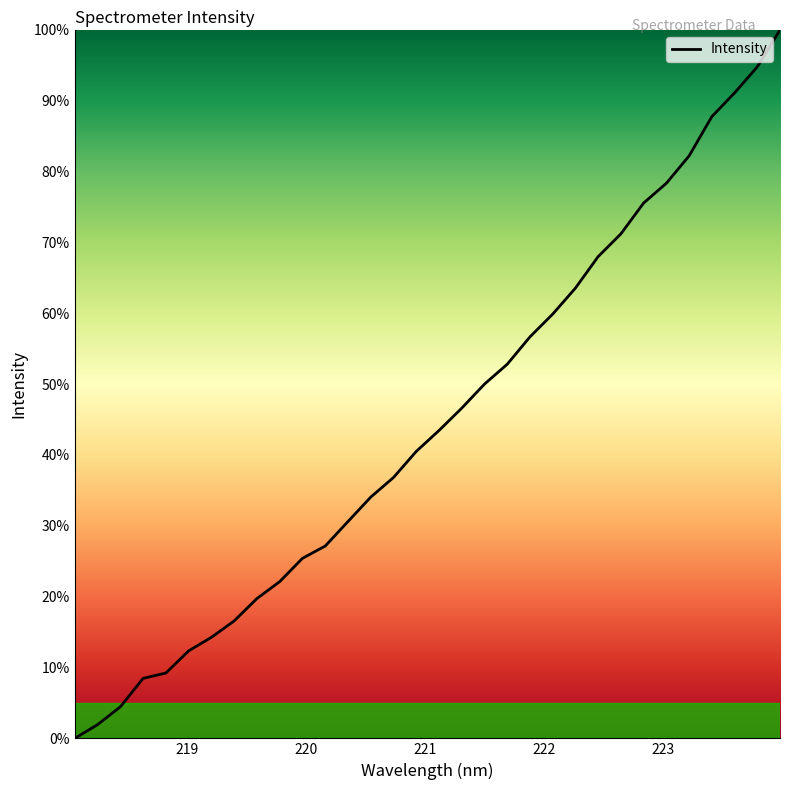

Reading left to right, transcribe all the data shown in this chart.

0.0	1.9	4.5	8.5	9.2	12.4	14.3	16.6	19.7	22.1	25.4	27.2	30.6	34.1	36.8	40.5	43.5	46.6	50.0	52.8	56.7	59.9	63.6	68.0	71.2	75.6	78.4	82.2	87.8	91.1	94.8	100.0